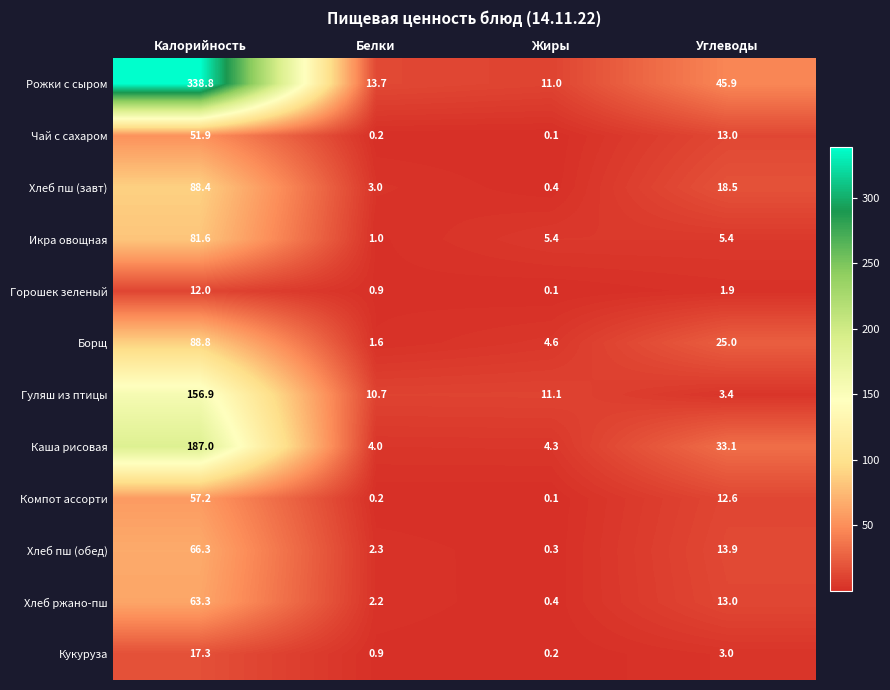

What is the difference between the Компот ассорти values at Калорийность and Жиры?

57.1